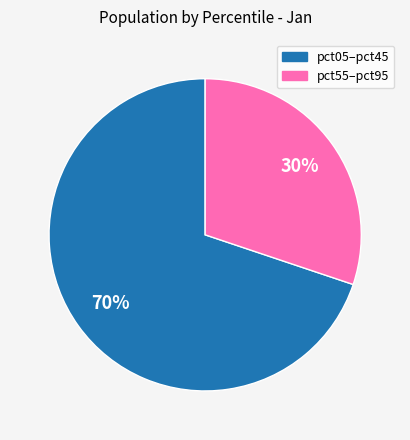

To the nearest percent, what is the difference between the largest and smallest slice percentages?

40%